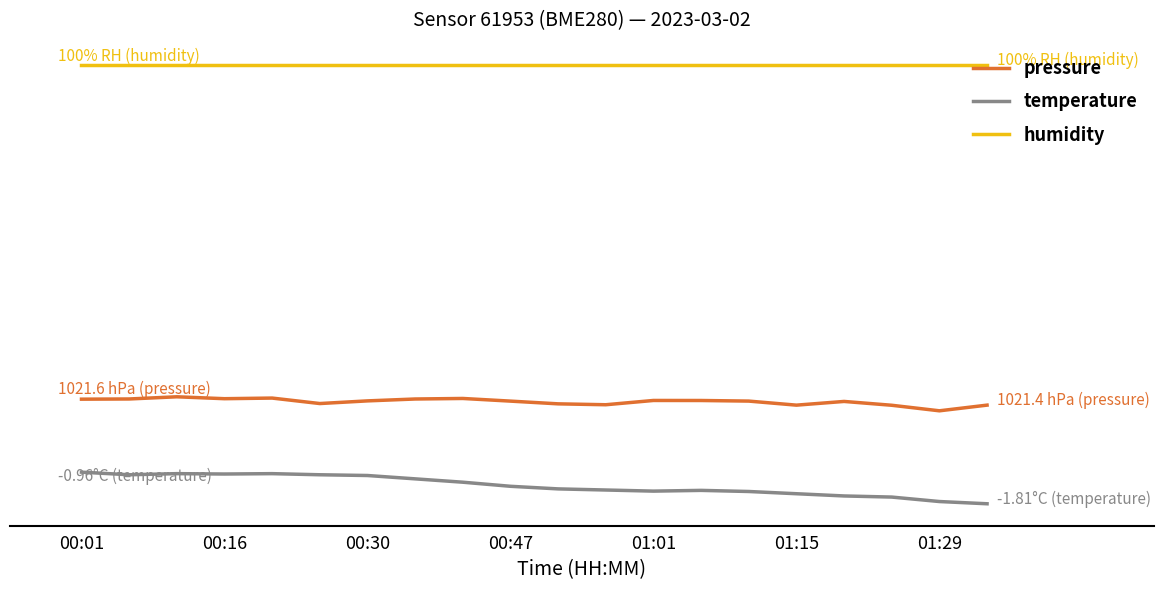

List the labels in order of humidity value, smallest first.

00:01, 00:16, 00:30, 00:47, 01:01, 01:15, 01:29, 7, 8, 9, 10, 11, 12, 13, 14, 15, 16, 17, 18, 19